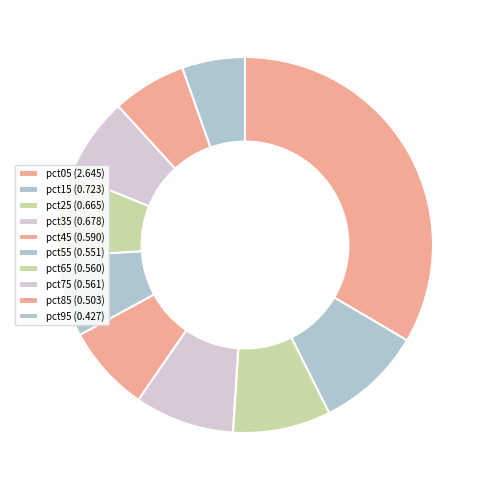

Combined, what portion of the pie is pct65 and pct25?

15.5%